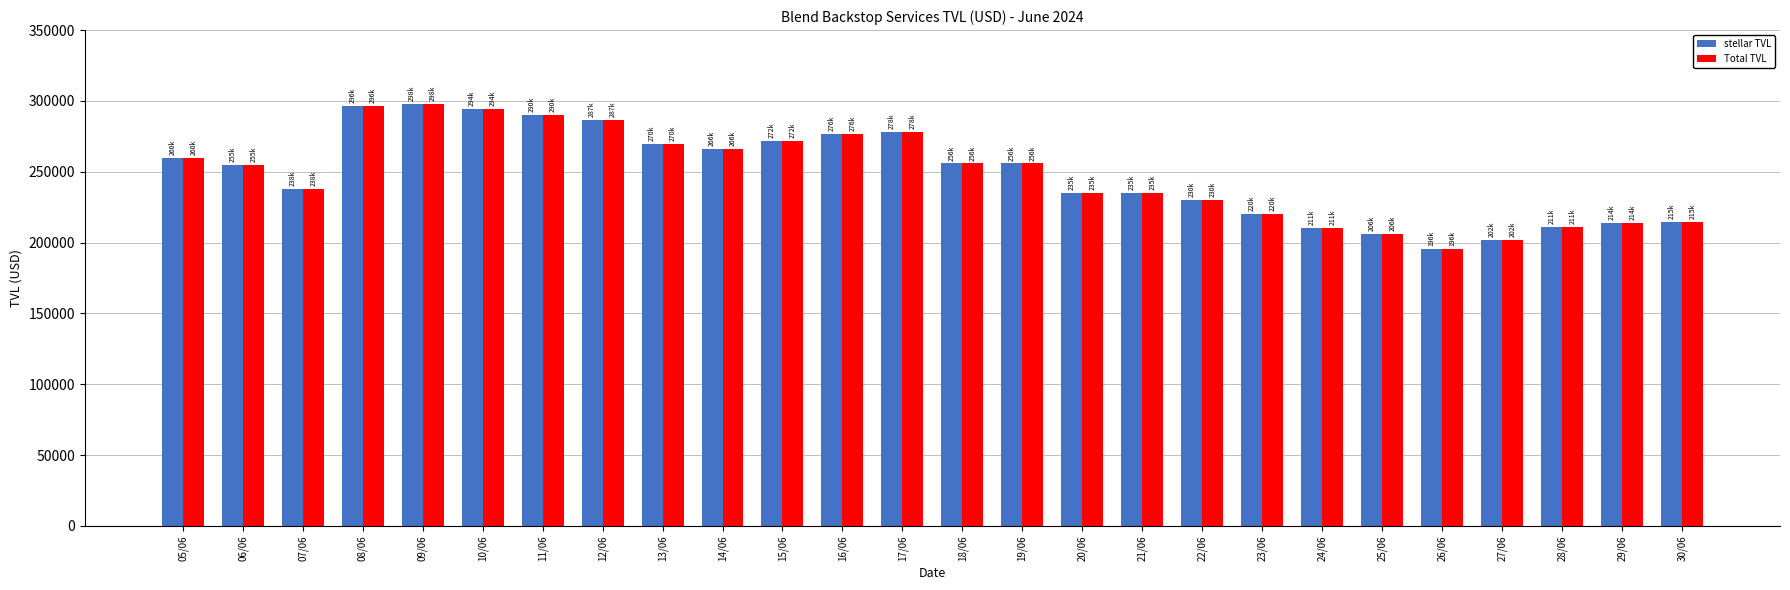

What is the average value of the stellar TVL series?

248659.9